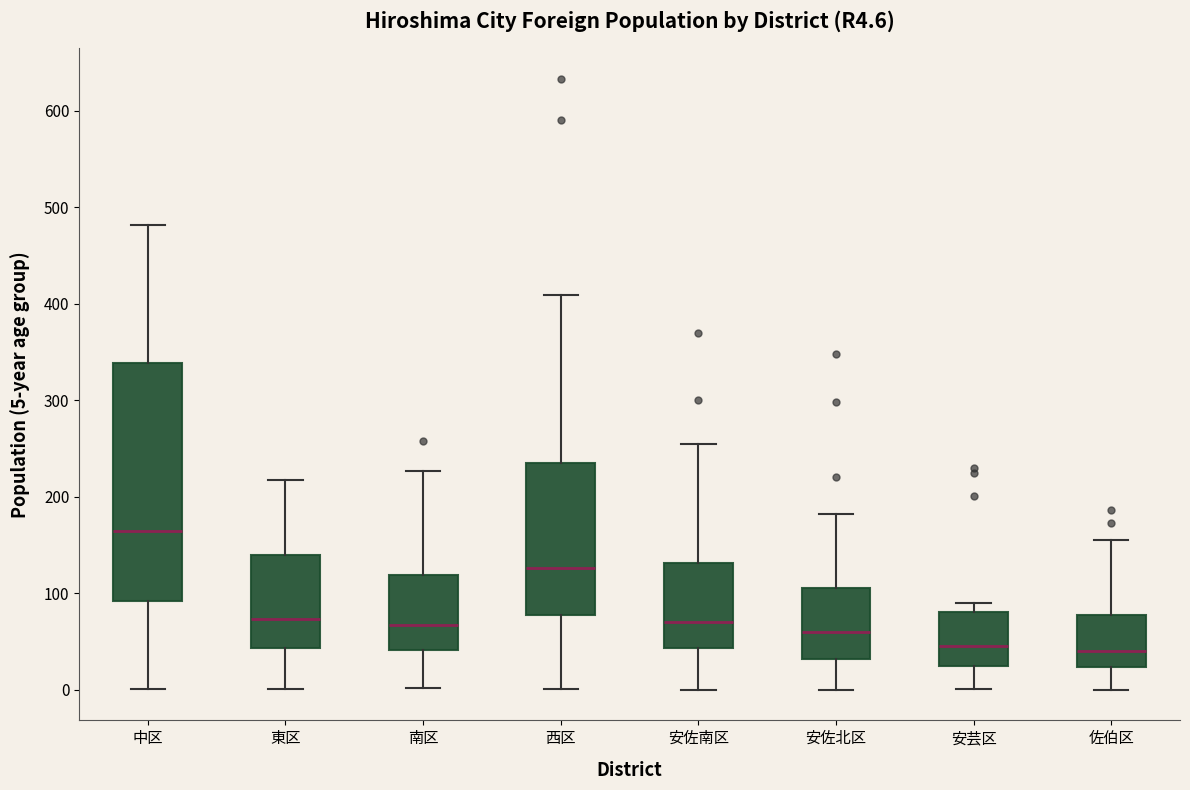

Comparing the boxes themselves (not the whiskers), which one is the tallest?

中区